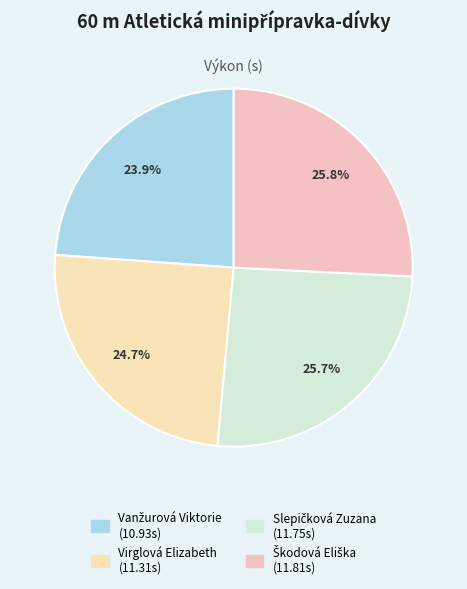

How many slices are in this pie chart?

4